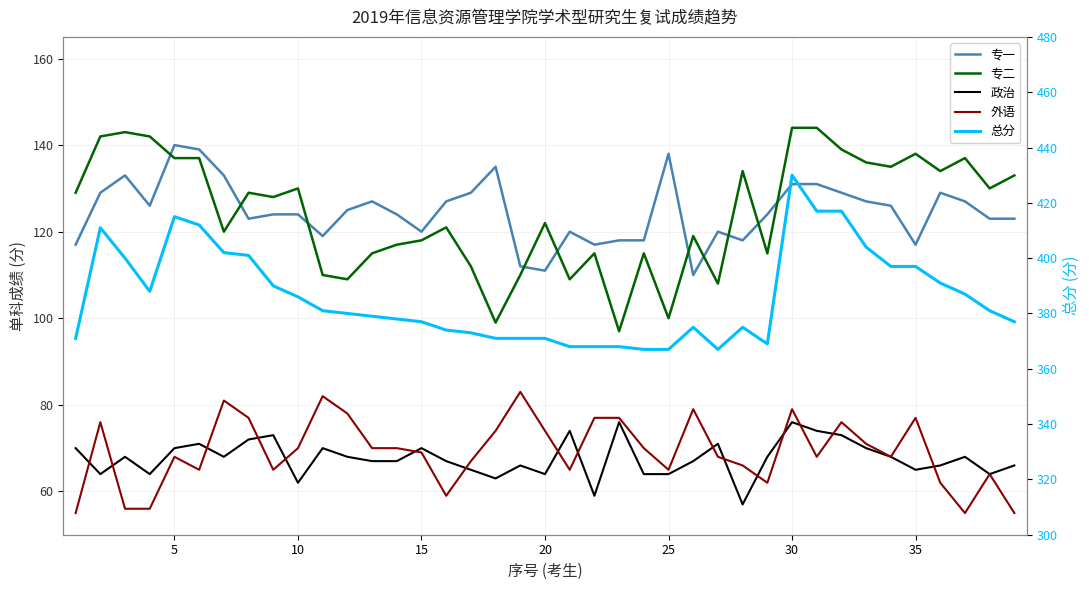

What is the sum of all 外语 values?

2699